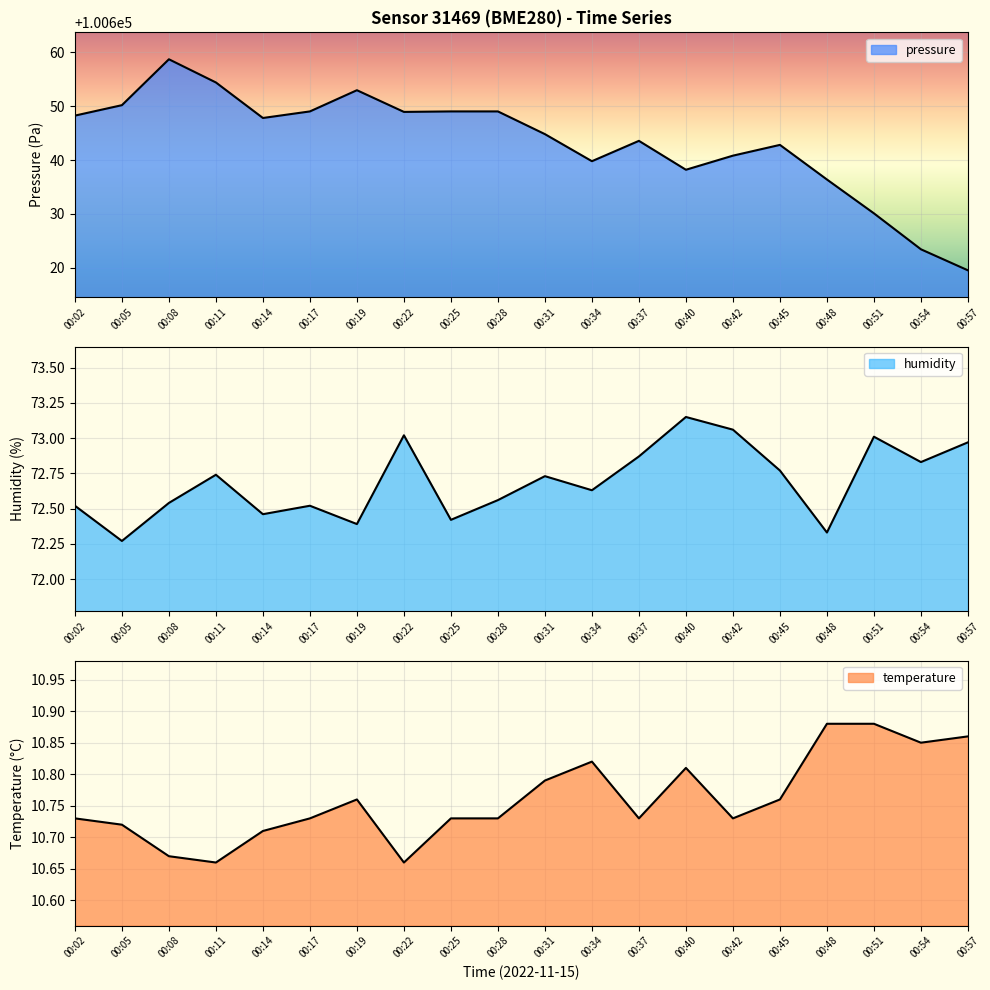

True or false: humidity has a value of 72.8 at 00:54.

True